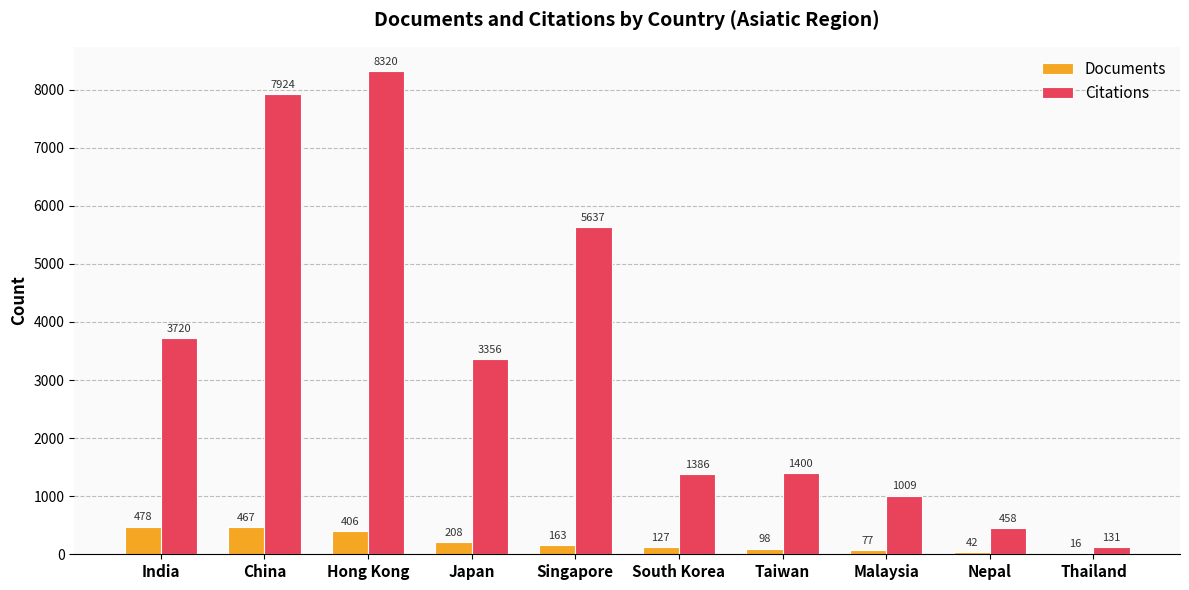

Is it true that Citations equals 131 at Thailand?

True